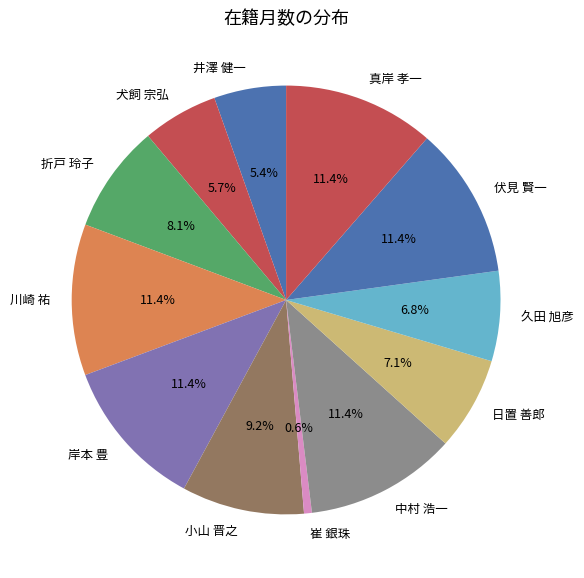

How many slices are in this pie chart?

12